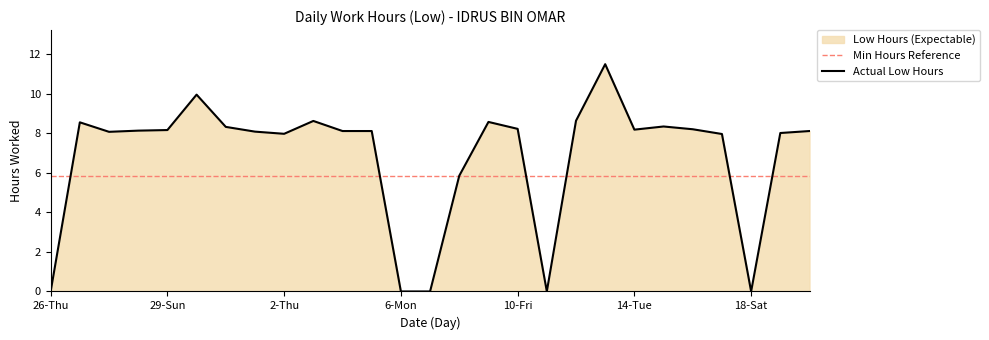

Rank the series by their maximum value, from highest to lowest.

Actual Low Hours, Min Hours Reference